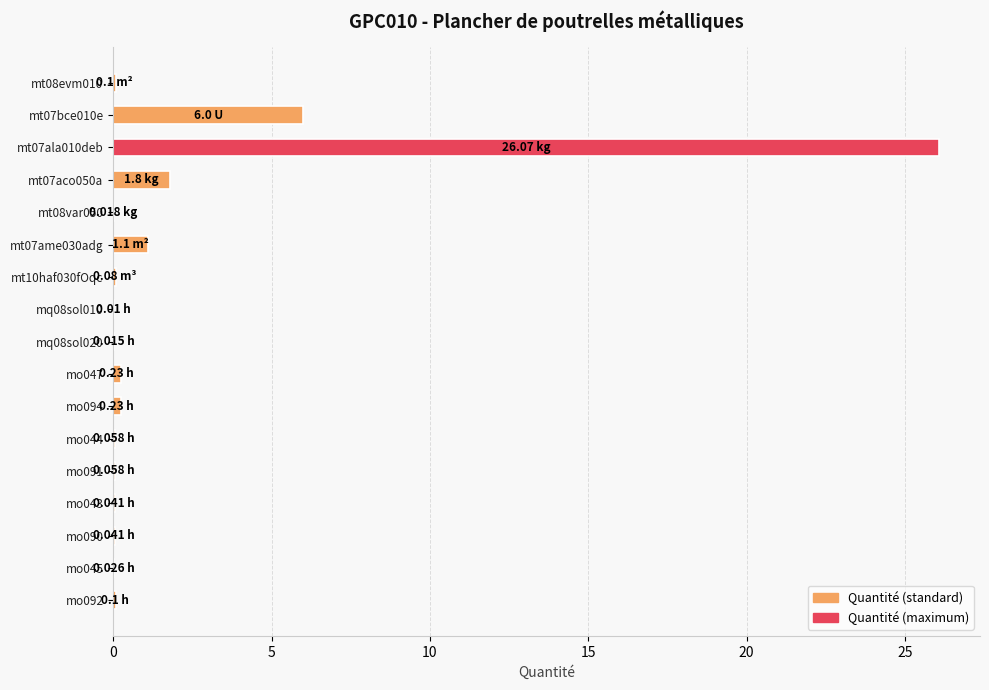

What is the sum of all values?

36.0